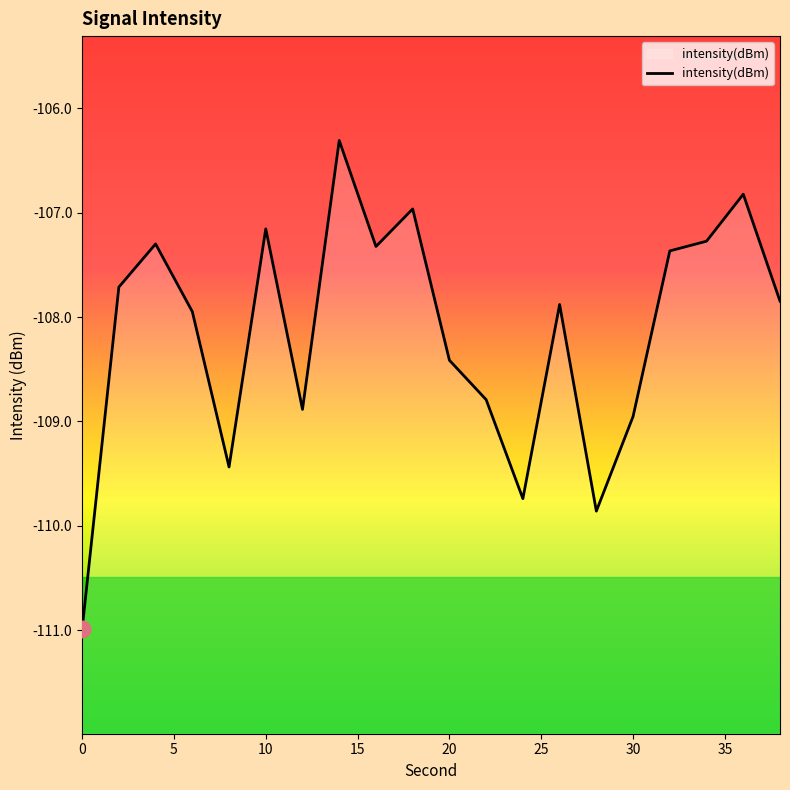

Does the chart display data point markers on the line(s)?

No